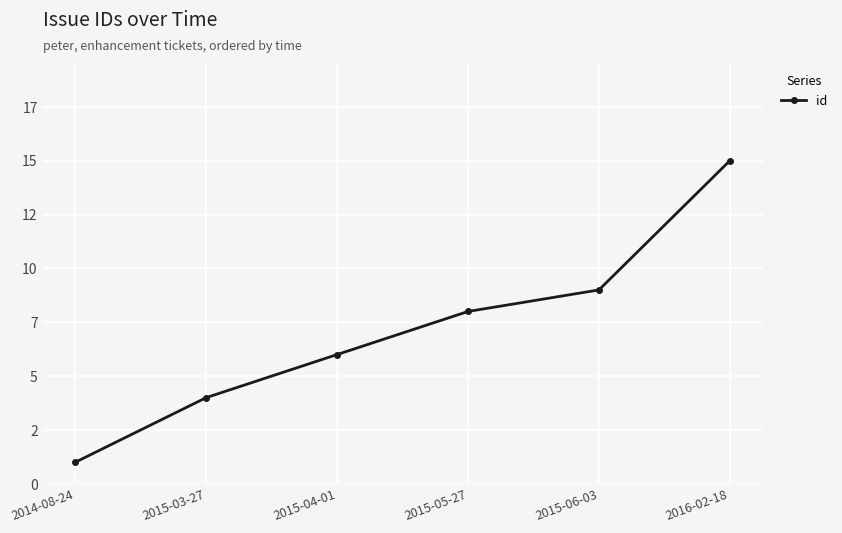

List the labels in order of value, smallest first.

2014-08-24, 2015-03-27, 2015-04-01, 2015-05-27, 2015-06-03, 2016-02-18